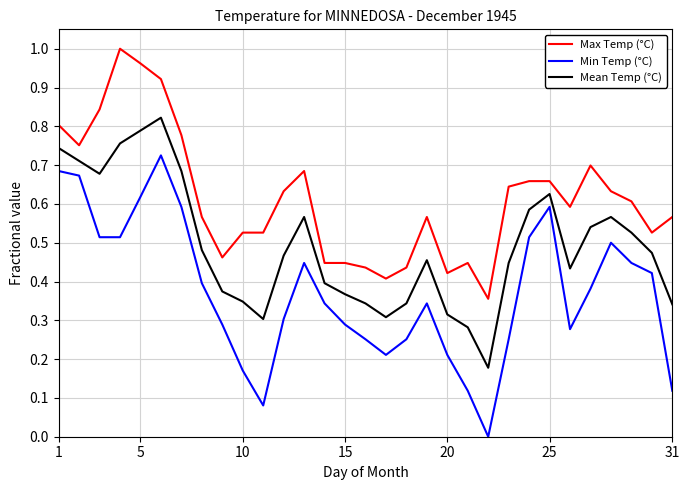

Rank the series by their maximum value, from highest to lowest.

Max Temp (°C), Mean Temp (°C), Min Temp (°C)